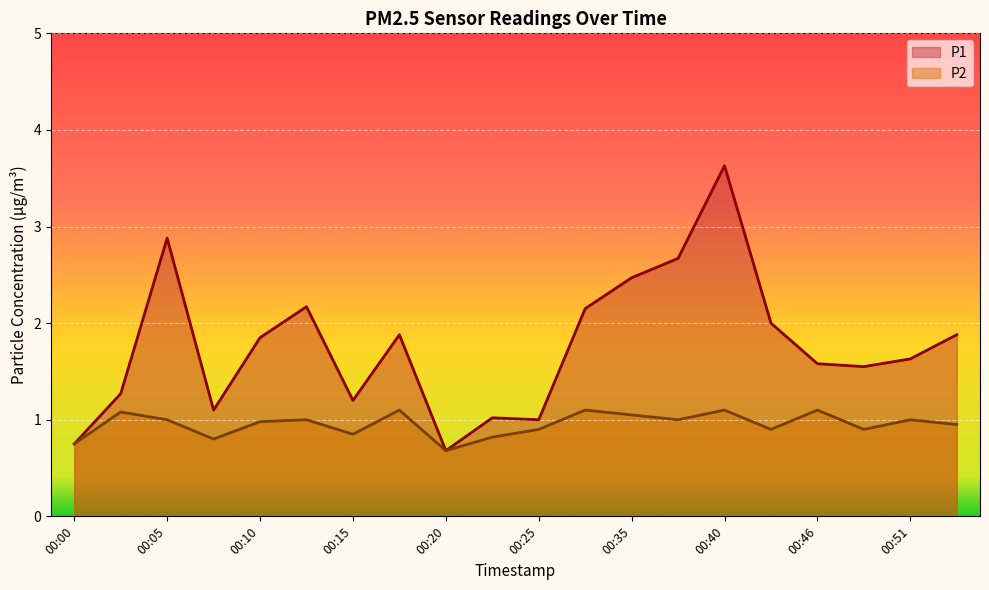

Reading left to right, list all the values displayed in this chart.

P1: 00:00=0.8	00:02=1.3	00:05=2.9	00:07=1.1	00:10=1.9	00:12=2.2	00:15=1.2	00:18=1.9	00:20=0.7	00:23=1.0	00:25=1.0	00:33=2.1	00:35=2.5	00:38=2.7	00:40=3.6	00:43=2.0	00:46=1.6	00:48=1.6	00:51=1.6	00:53=1.9
P2: 00:00=0.8	00:02=1.1	00:05=1.0	00:07=0.8	00:10=1.0	00:12=1.0	00:15=0.8	00:18=1.1	00:20=0.7	00:23=0.8	00:25=0.9	00:33=1.1	00:35=1.1	00:38=1.0	00:40=1.1	00:43=0.9	00:46=1.1	00:48=0.9	00:51=1.0	00:53=0.9